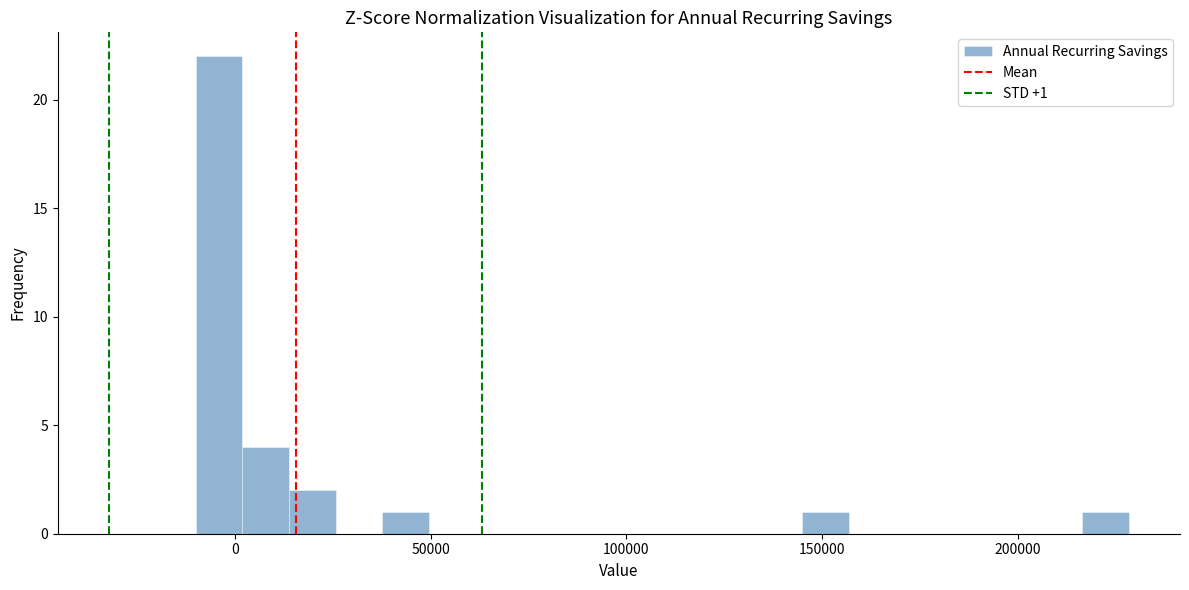

Read against the x-axis, roughly where is the centre of the tallest bar?

-5000